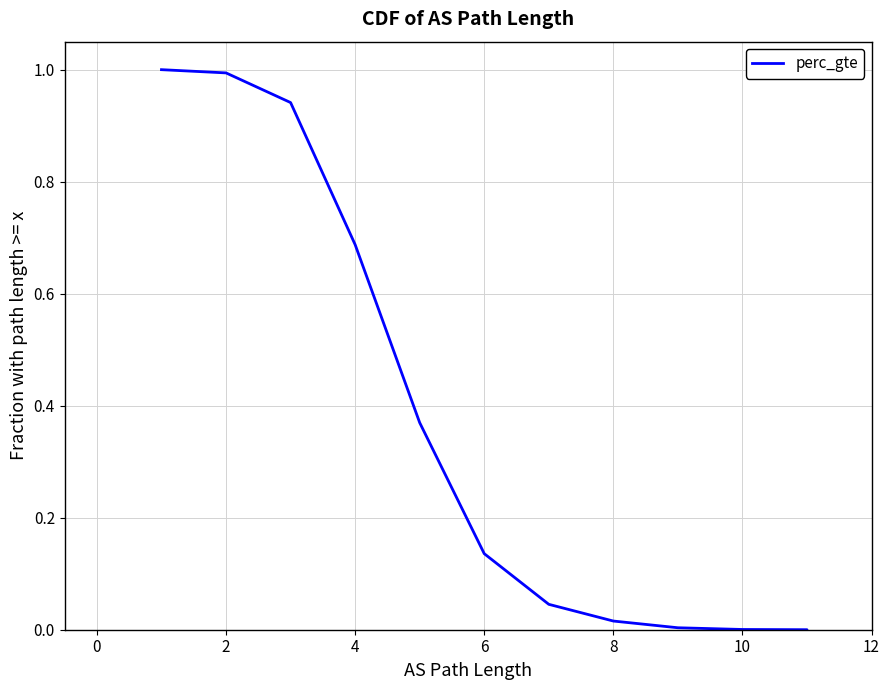

What is the label of the 3rd point from the right?

10